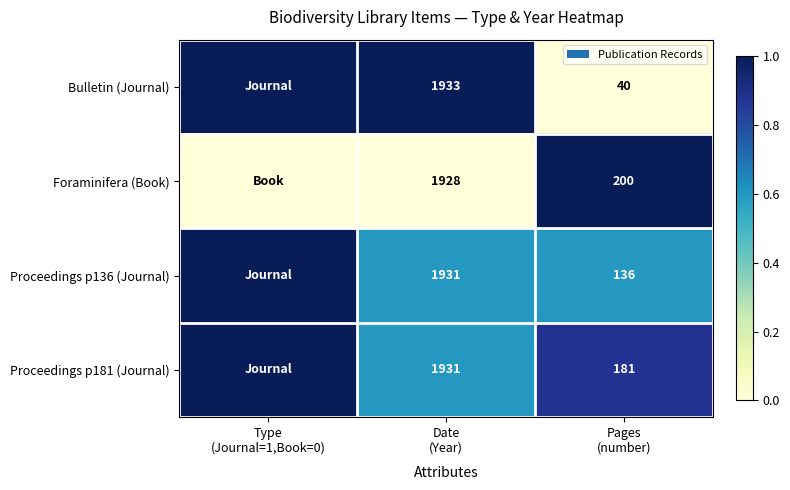

Which has a higher value, Pages
(number) or Date
(Year)?

Date
(Year)